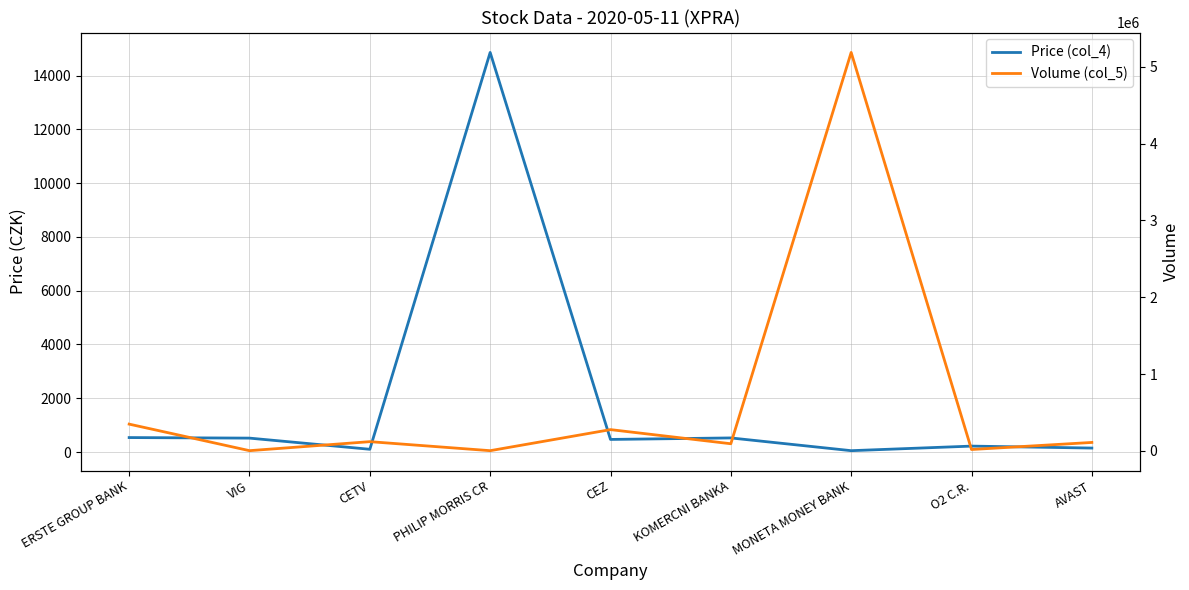

List the labels in order of Volume (col_5) value, smallest first.

PHILIP MORRIS CR, VIG, O2 C.R., KOMERCNI BANKA, AVAST, CETV, CEZ, ERSTE GROUP BANK, MONETA MONEY BANK